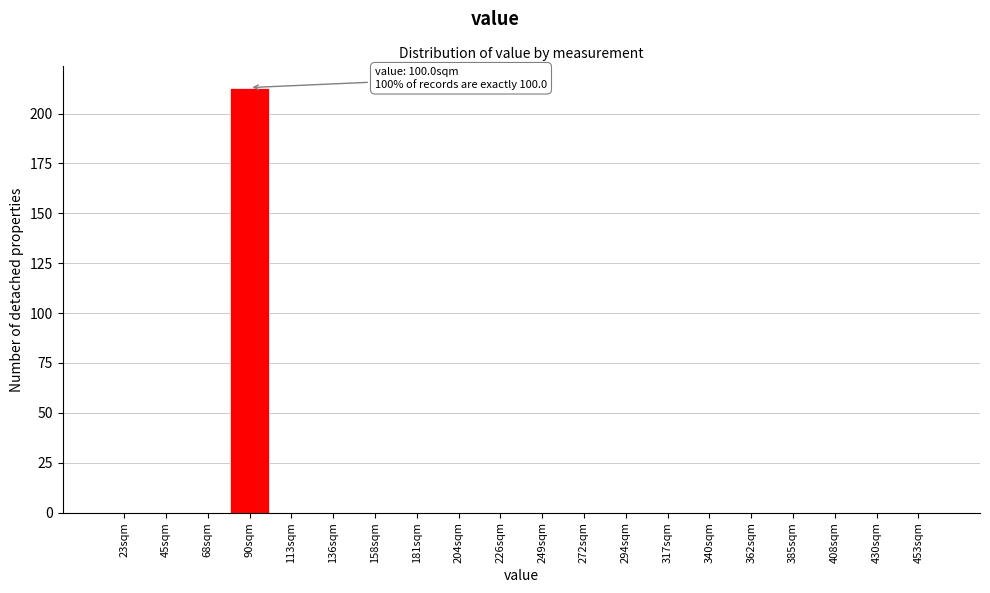

Reading left to right, list all the values displayed in this chart.

23sqm=0	45sqm=0	68sqm=0	90sqm=213	113sqm=0	136sqm=0	158sqm=0	181sqm=0	204sqm=0	226sqm=0	249sqm=0	272sqm=0	294sqm=0	317sqm=0	340sqm=0	362sqm=0	385sqm=0	408sqm=0	430sqm=0	453sqm=0